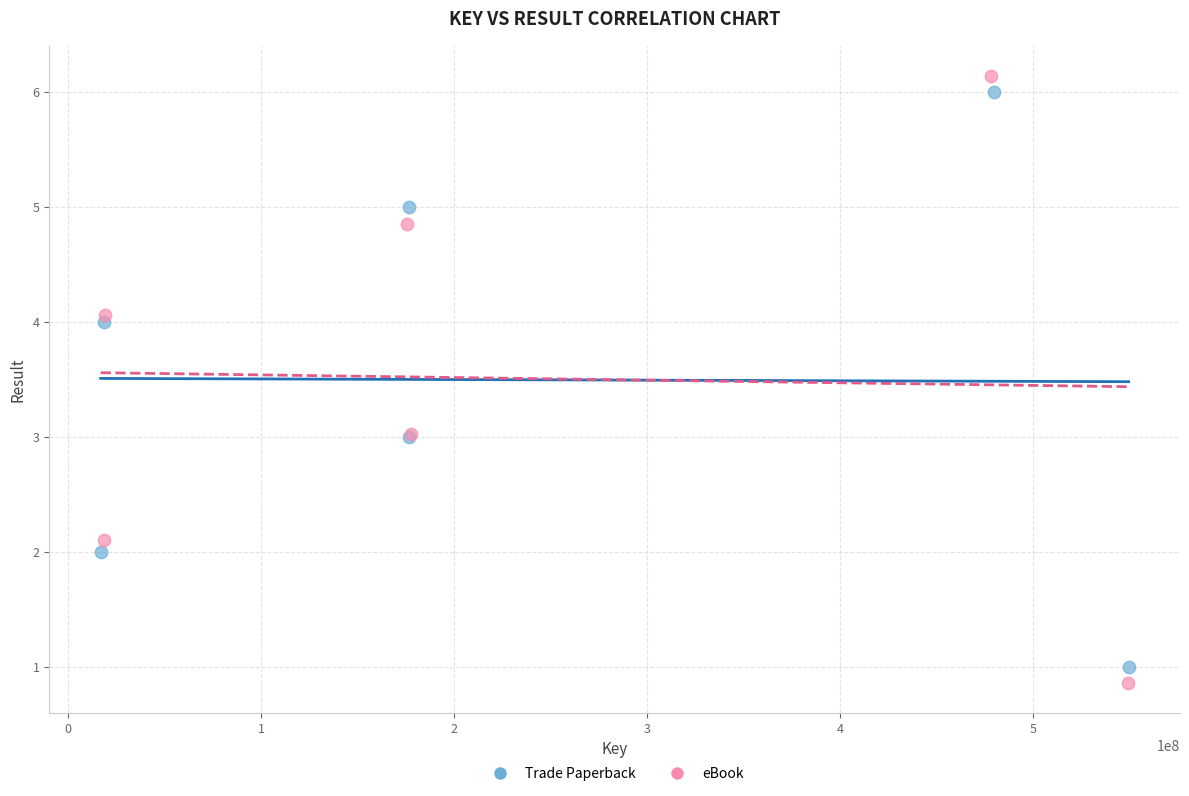

Which series has the widest spread of Y values?

eBook